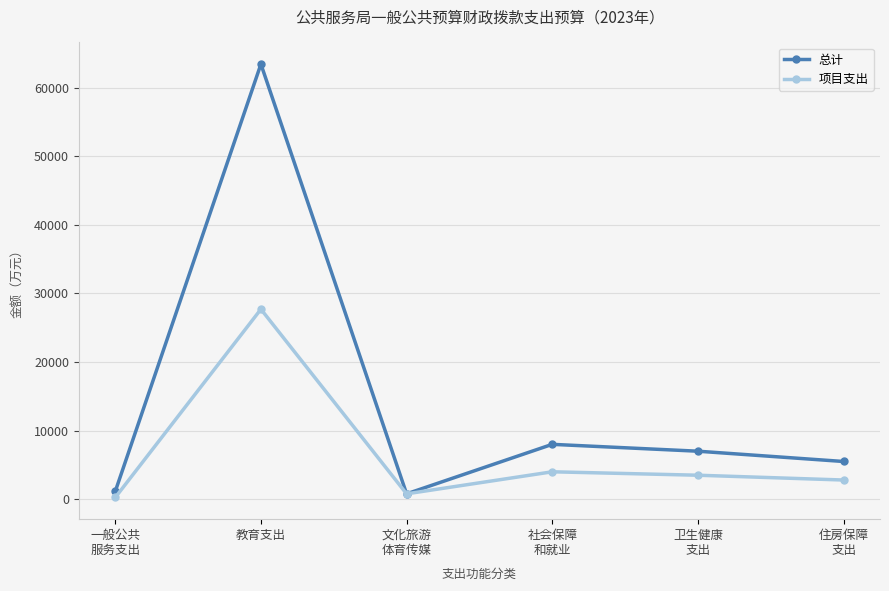

What is the spread (max minus min) of values at 卫生健康
支出?

3500.0